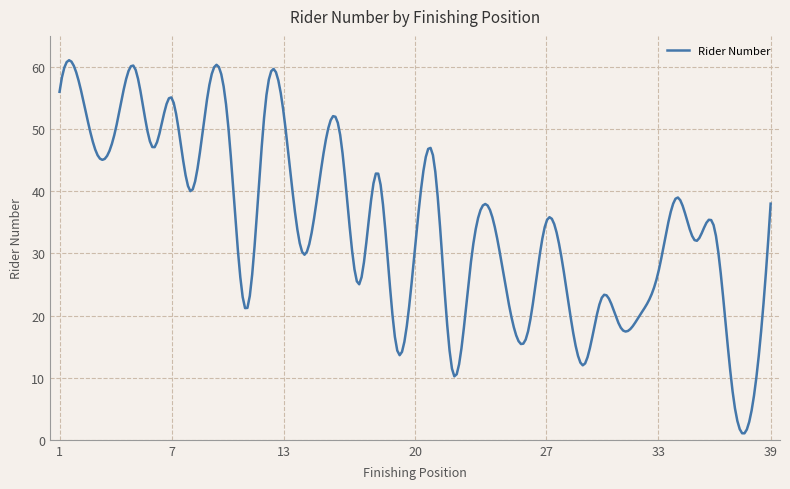

What is the maximum value shown in the chart?

61.1